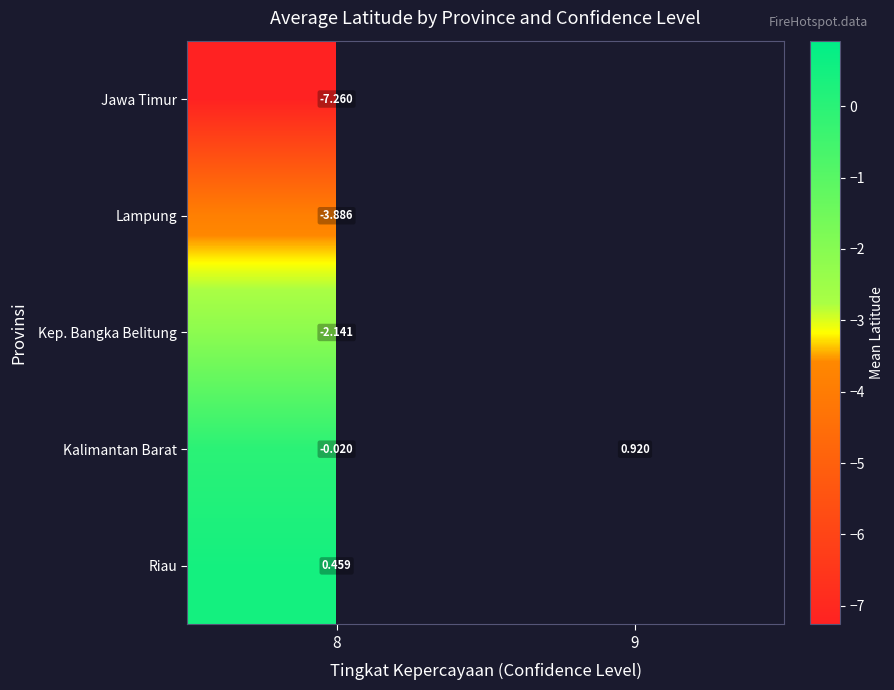

Is the value of Riau at 8 greater than the value of Kep. Bangka Belitung at 8?

Yes